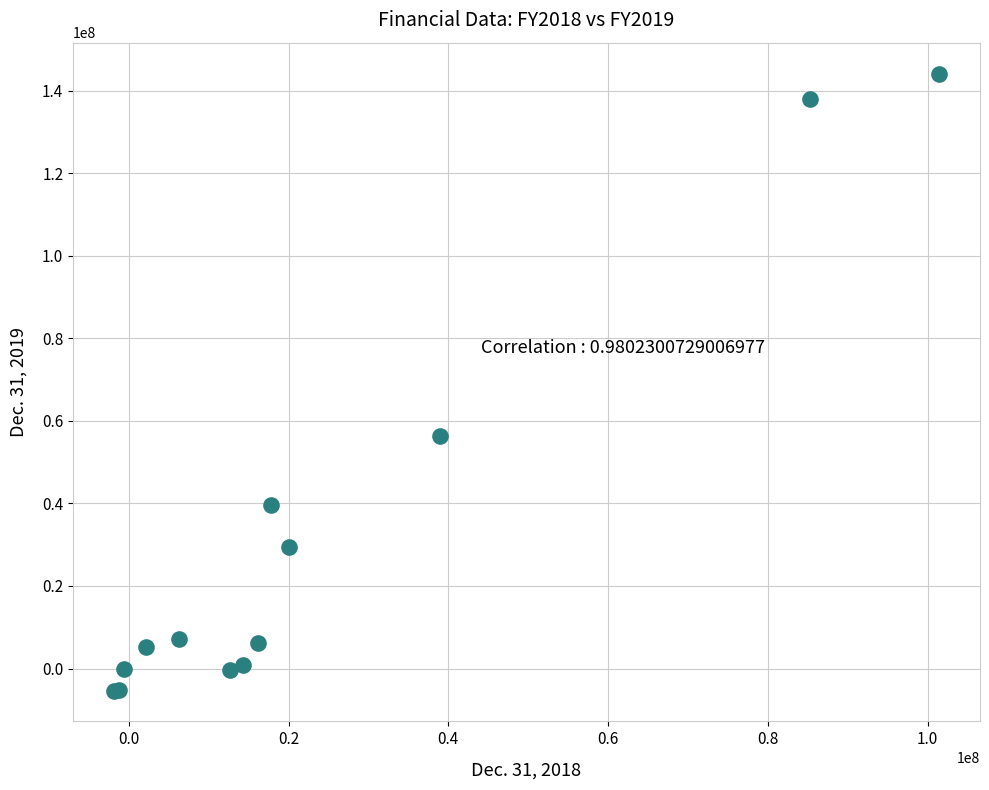

What Y value in the scatter plot is closest to 69444962?

56465609